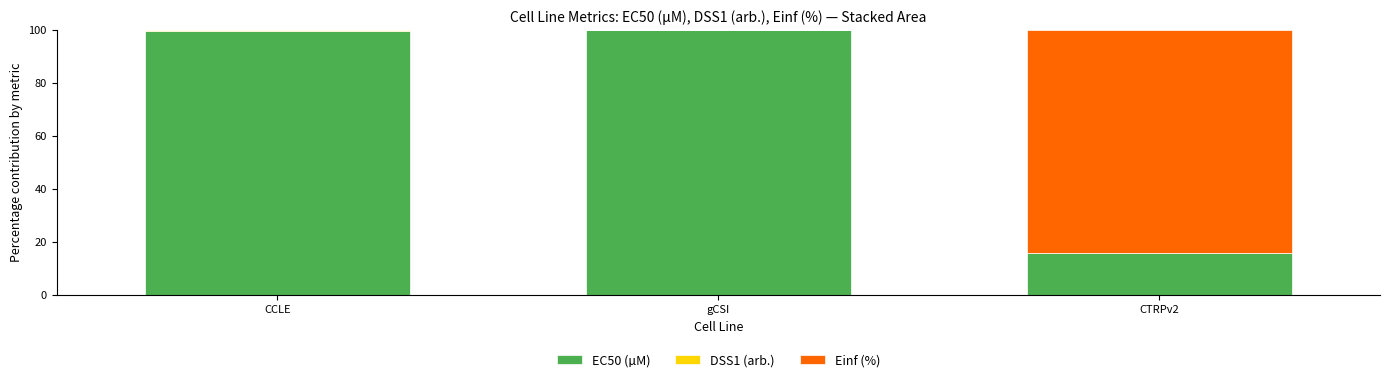

What is the difference between the EC50 (µM) values at gCSI and CCLE?

0.5